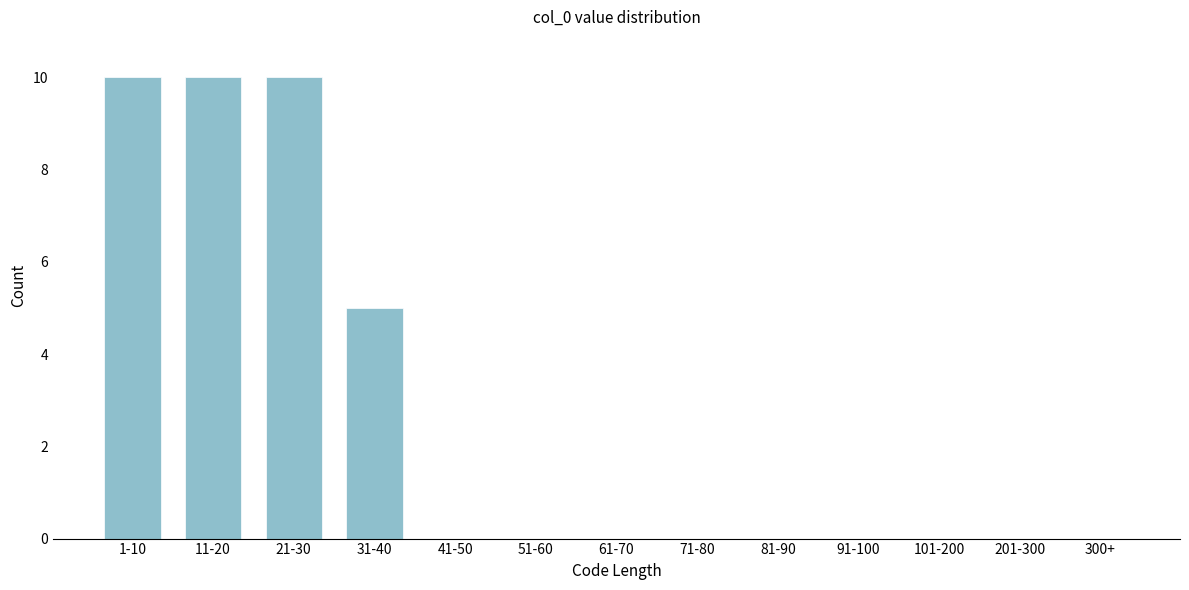

Reading right to left, what are all the values shown in this chart?

300+=0	201-300=0	101-200=0	91-100=0	81-90=0	71-80=0	61-70=0	51-60=0	41-50=0	31-40=5	21-30=10	11-20=10	1-10=10